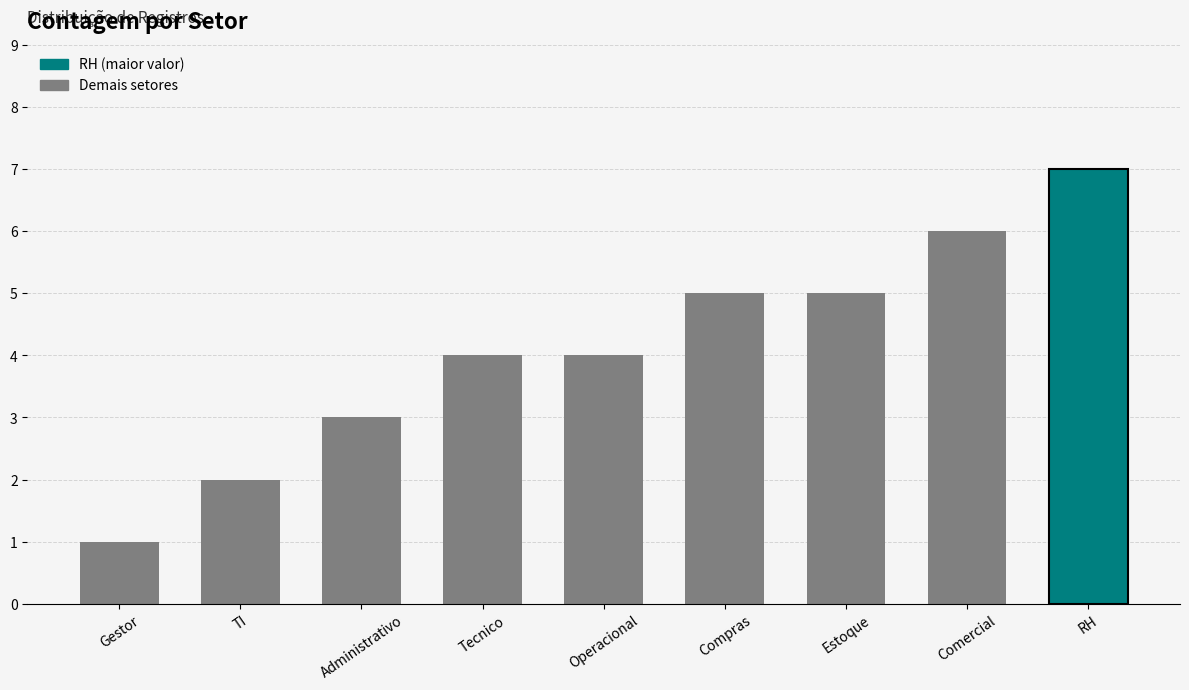

What is the difference between the maximum and second lowest values?

5